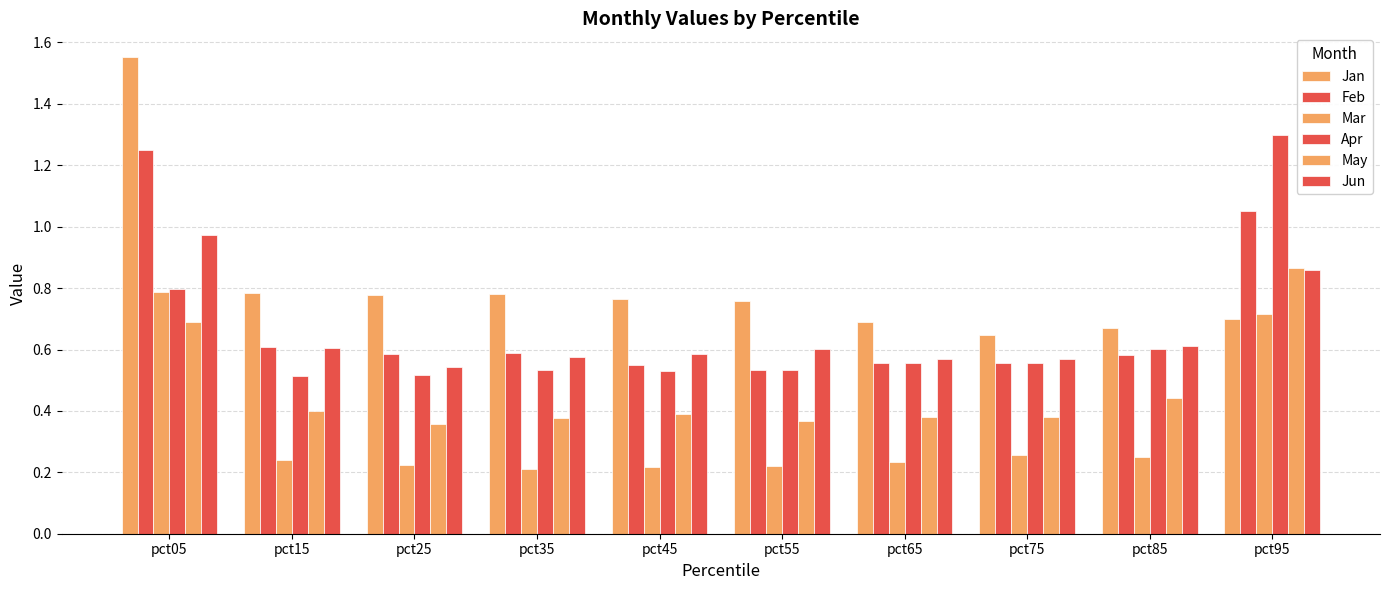

How many bars are there in total?

60